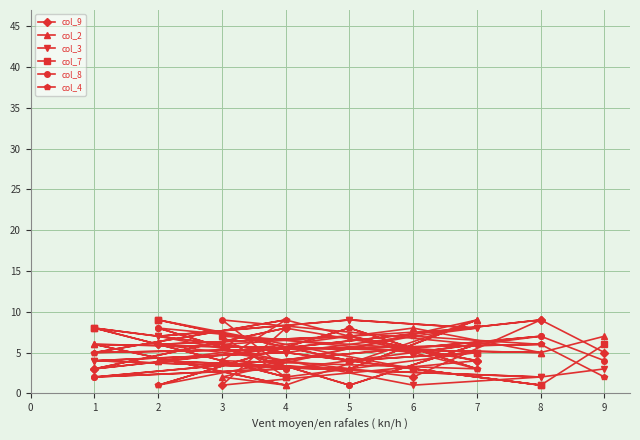

What is the difference between the maximum and minimum values in the col_7 series?

8